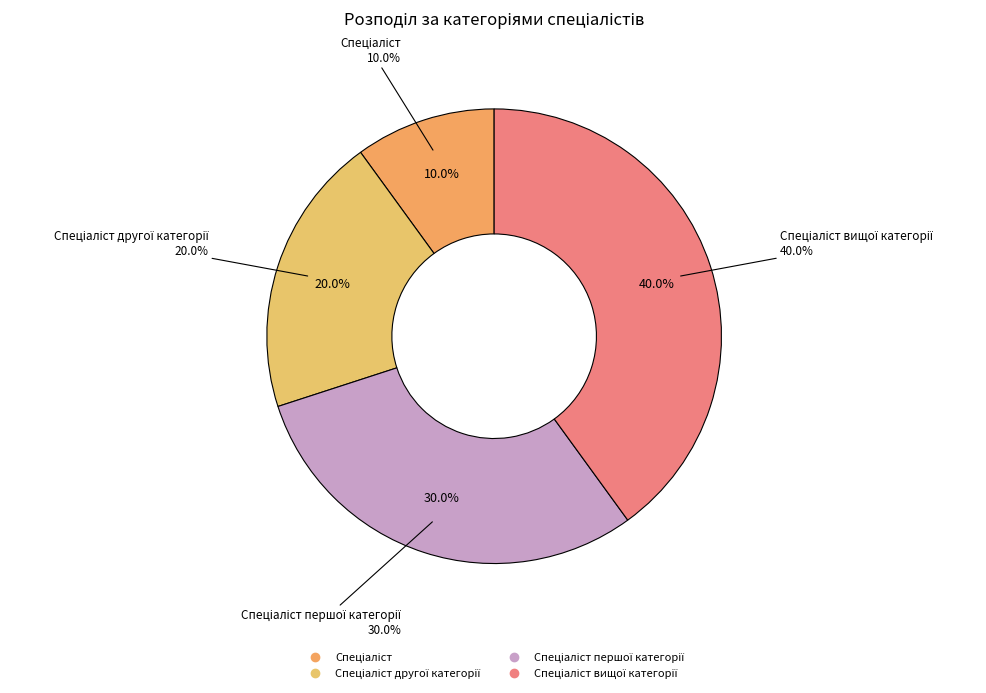

Approximately how many times larger is the value at Спеціаліст другої категорії compared to Спеціаліст вищої категорії?

0.5